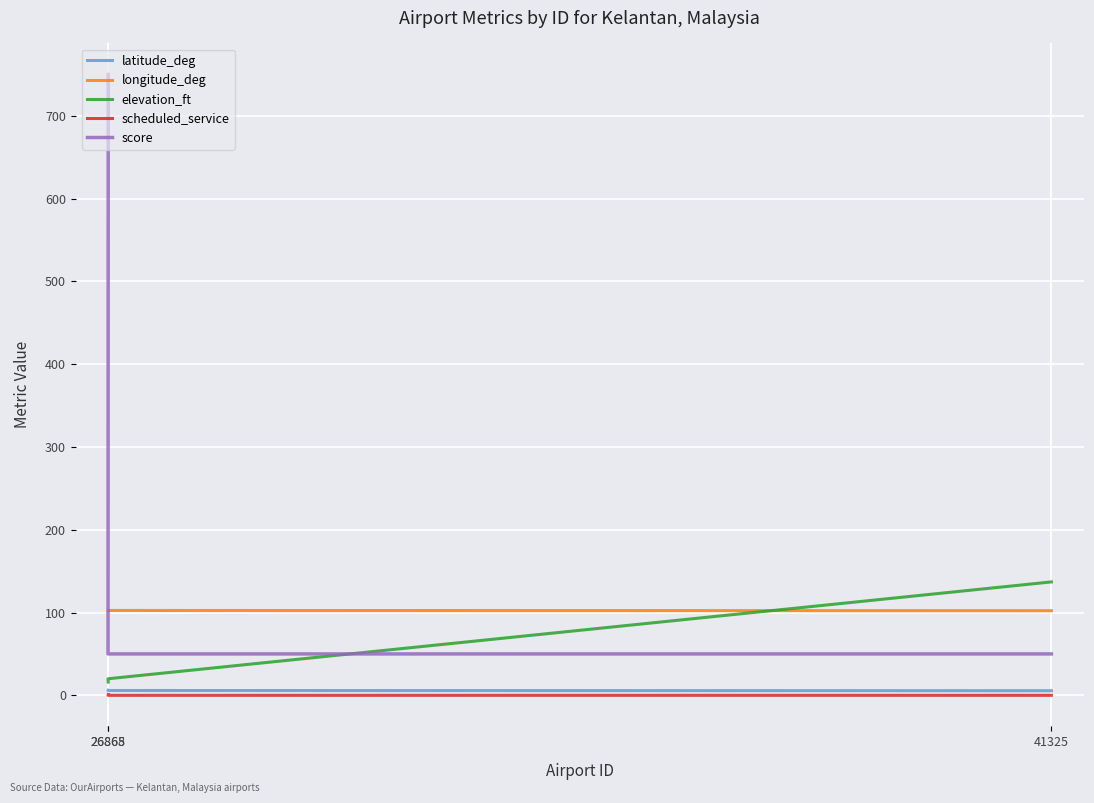

Rank the categories by scheduled_service value from lowest to highest.

26865, 41325, 26868